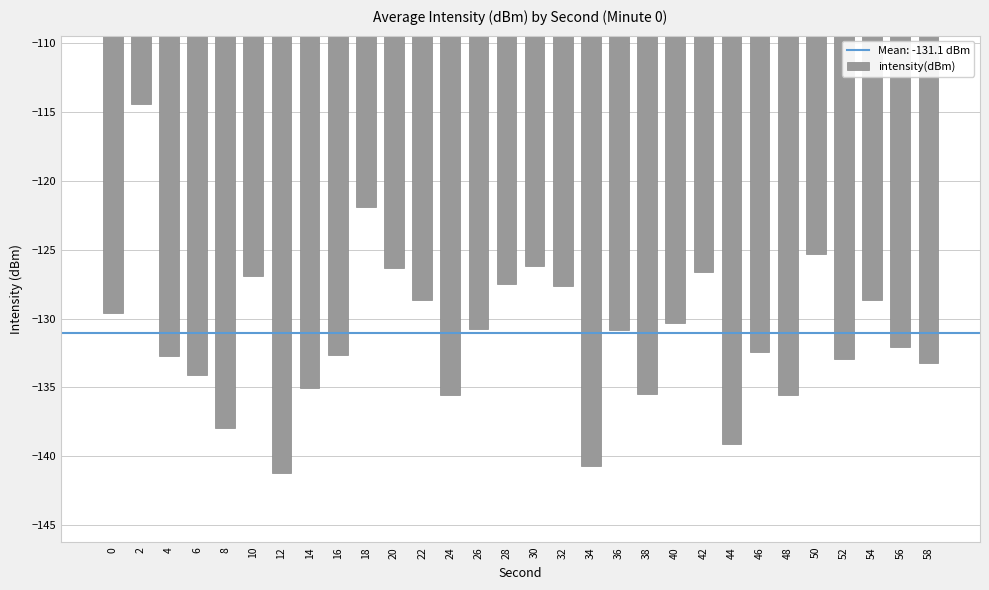

Between 46 and 14, which is larger?

46